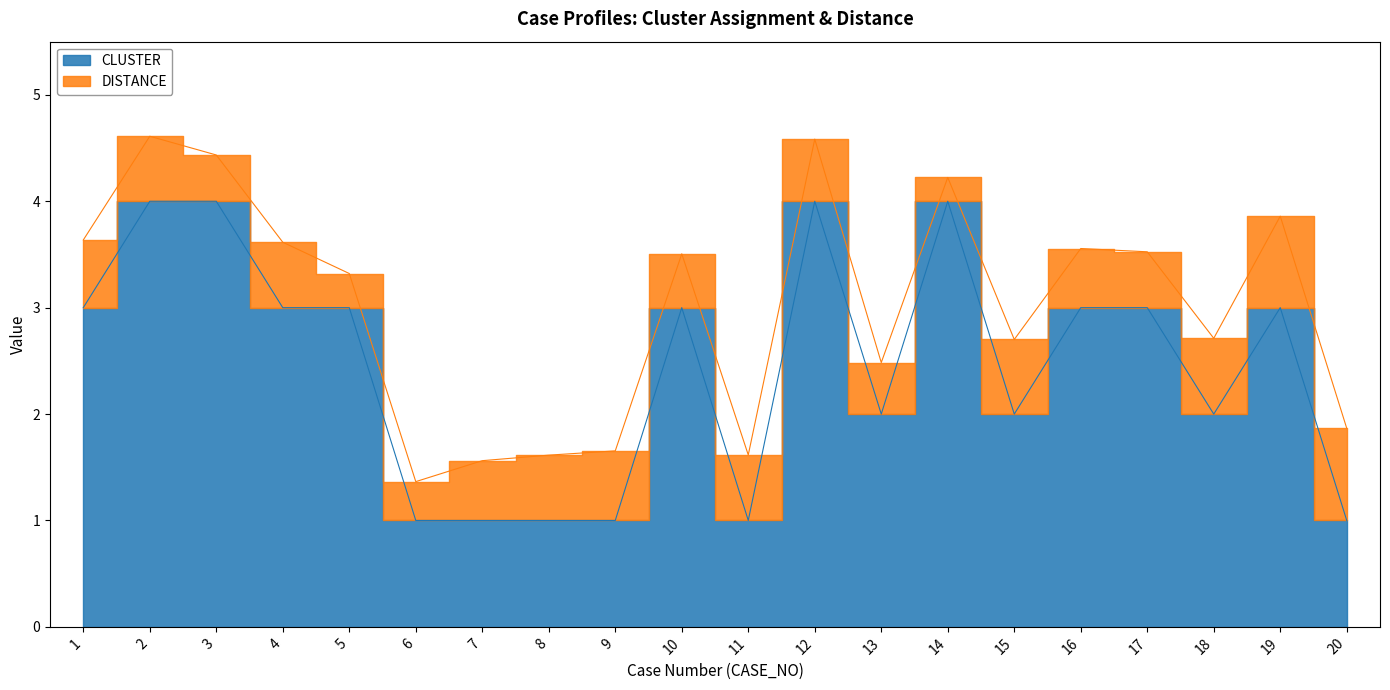

What is the difference between the second highest and minimum values?

3